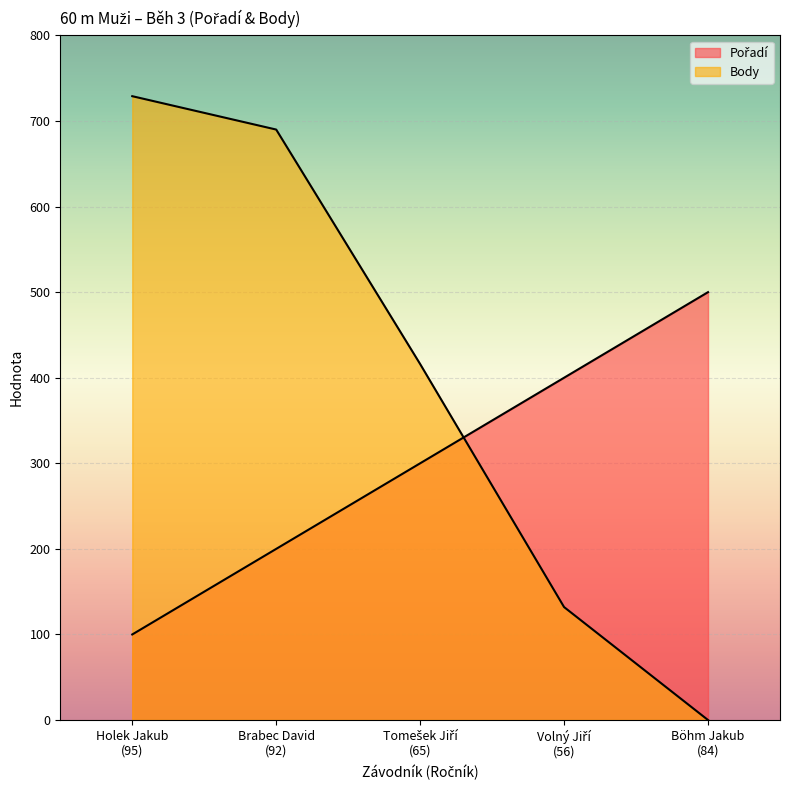

The value of Pořadí at Brabec David
(92) is 287. True or false?

False